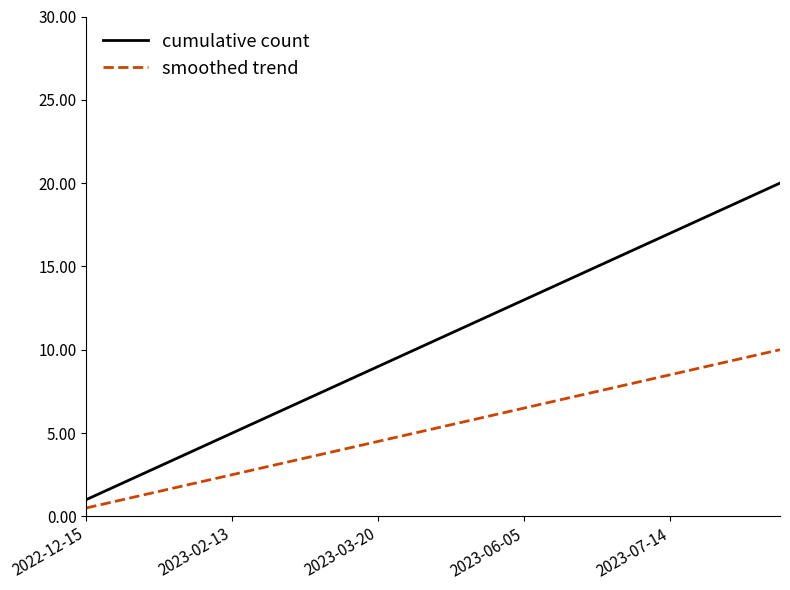

Which series has the largest range (max minus min)?

cumulative count